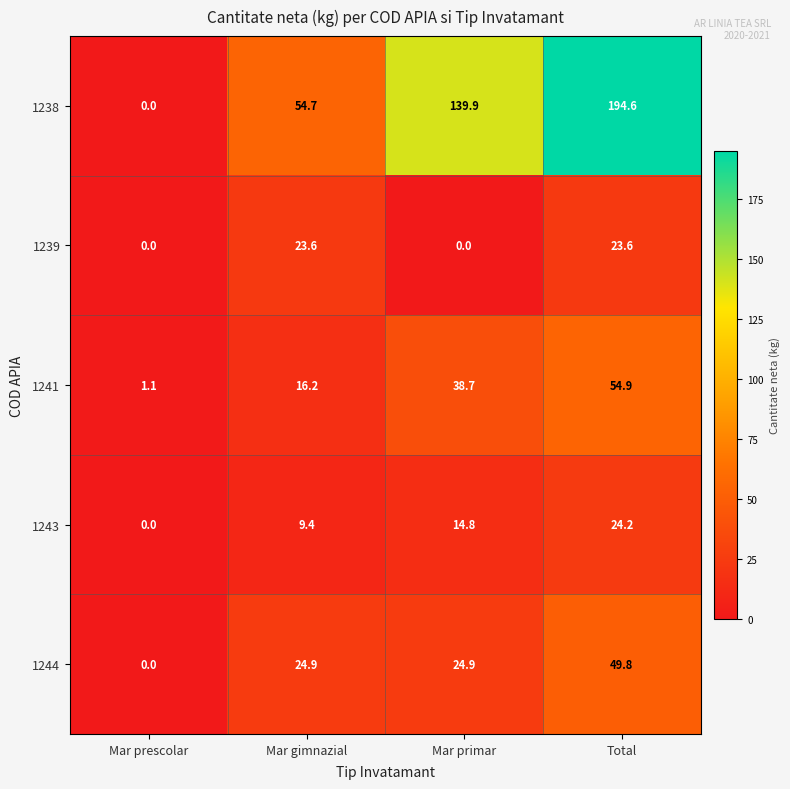

Count the number of data series in this chart.

5